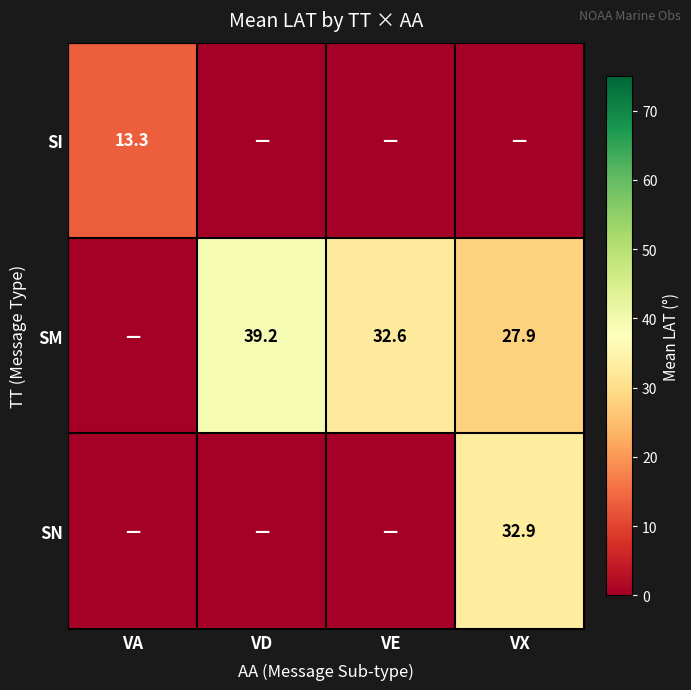

Is the value of SI at VA greater than the value of SM at VE?

No